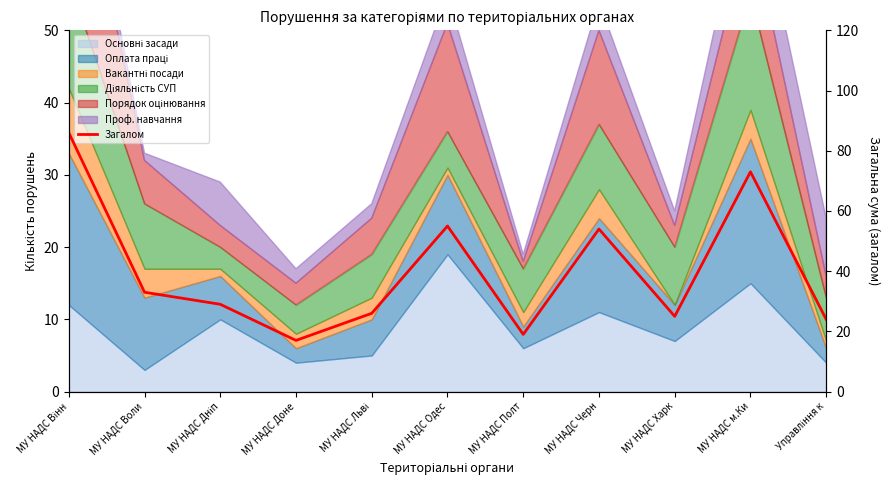

Approximately how many times larger is the value at МУ НАДС Полт compared to МУ НАДС Черн?

0.4